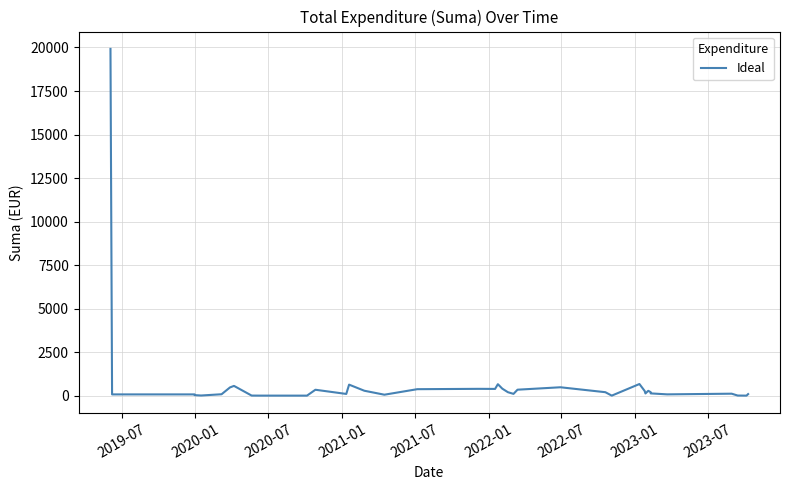

True or false: the data shows 156.7 at 35.

False